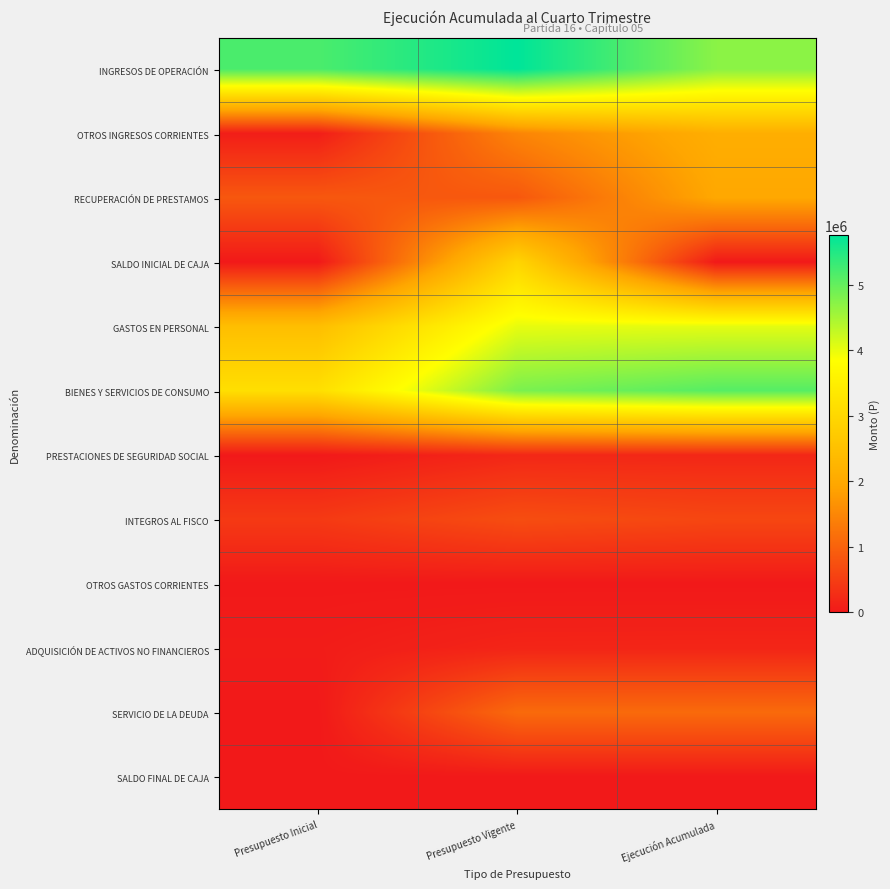

List the series in order of their peak value, lowest first.

OTROS GASTOS CORRIENTES, SALDO FINAL DE CAJA, ADQUISICIÓN DE ACTIVOS NO FINANCIEROS, PRESTACIONES DE SEGURIDAD SOCIAL, INTEGROS AL FISCO, SERVICIO DE LA DEUDA, RECUPERACIÓN DE PRESTAMOS, OTROS INGRESOS CORRIENTES, SALDO INICIAL DE CAJA, GASTOS EN PERSONAL, BIENES Y SERVICIOS DE CONSUMO, INGRESOS DE OPERACIÓN